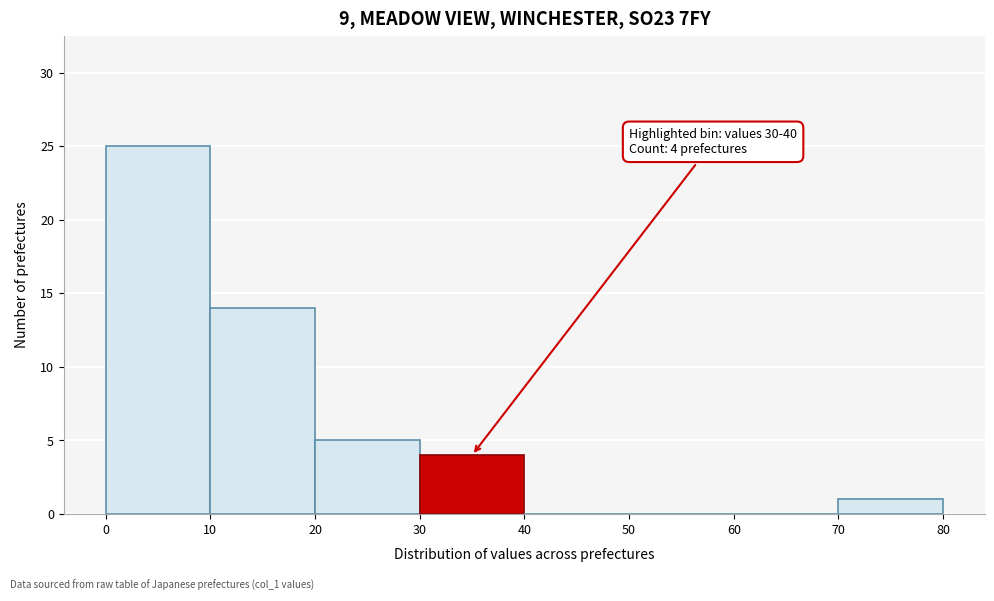

Which range on the x-axis has the tallest bar?

0 to 10